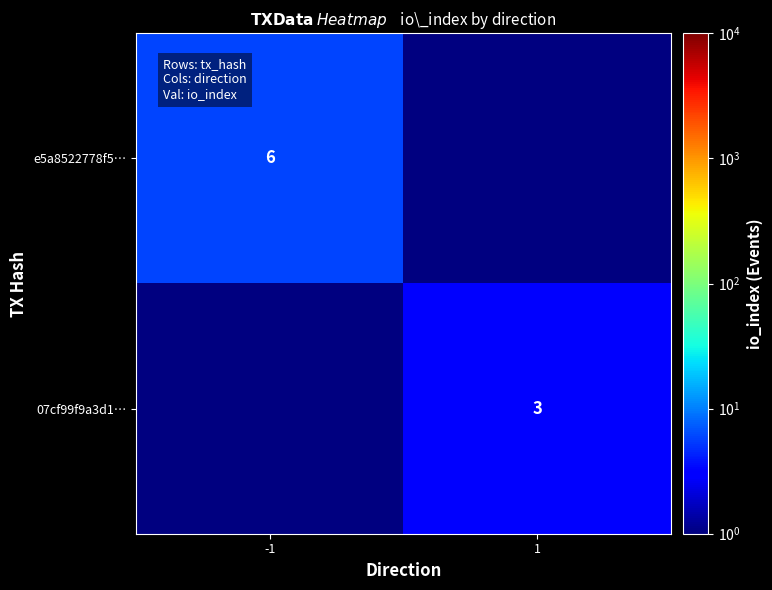

The 07cf99f9a3d1… series shows 3 at 1. True or false?

True